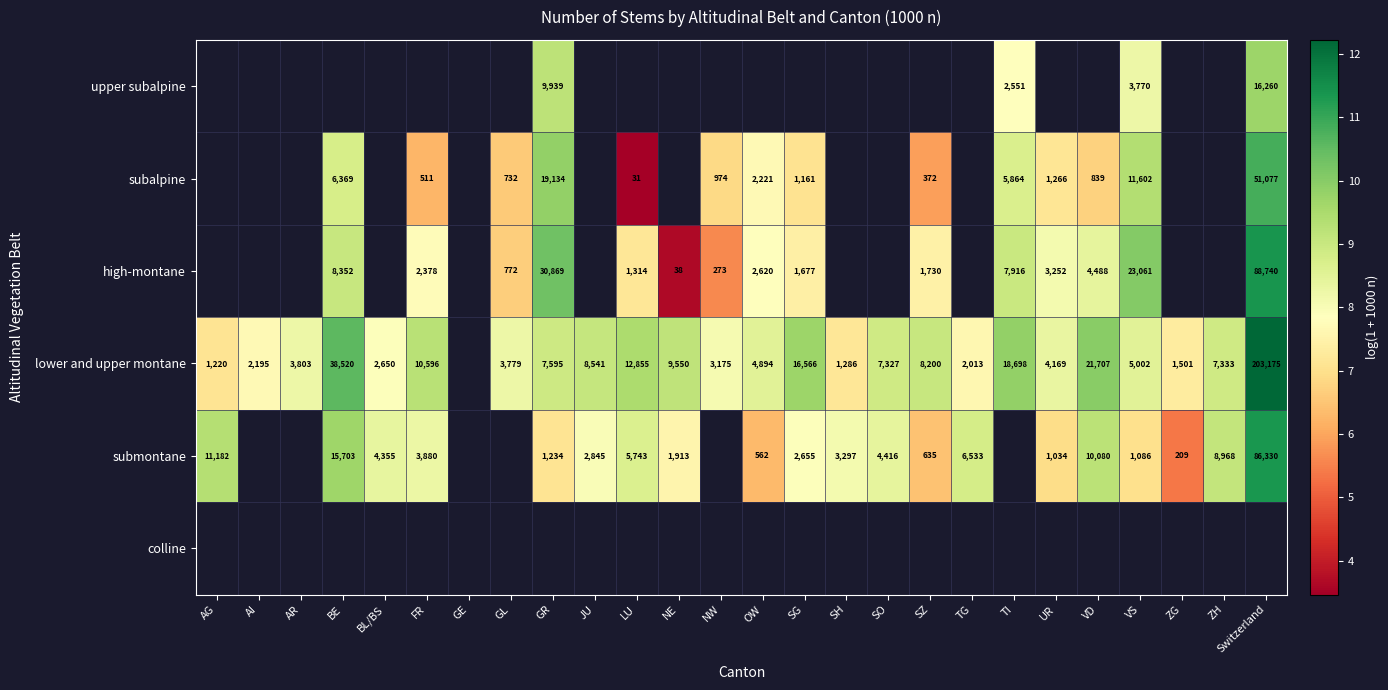

Which has a higher value, AG or SZ?

SZ